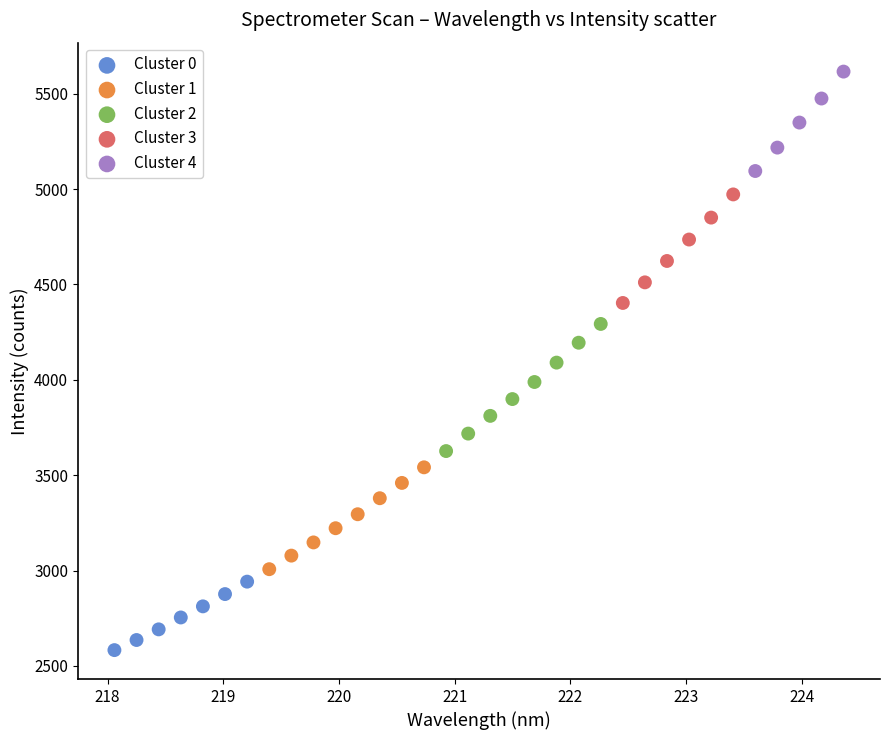

Which series reaches the maximum Y coordinate?

Cluster 4